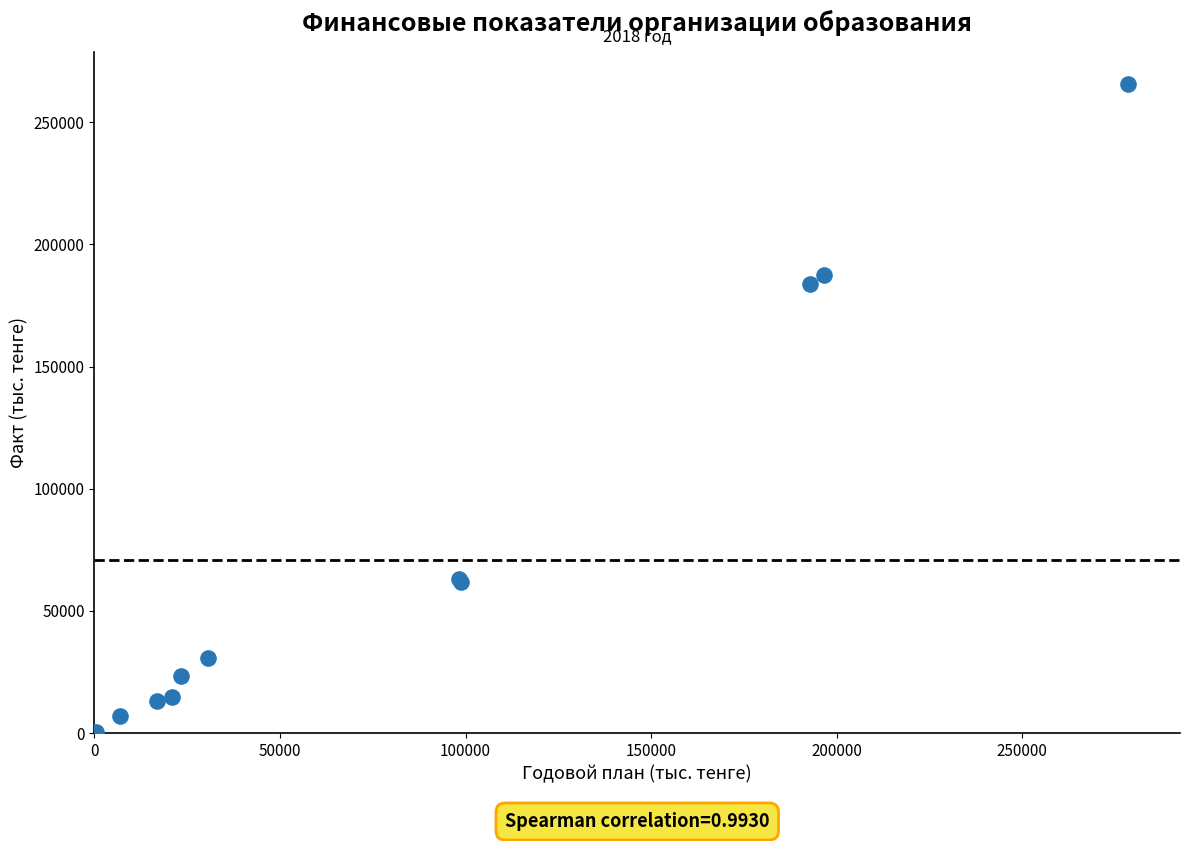

What Y value in the scatter plot is closest to 132802?

183764.3